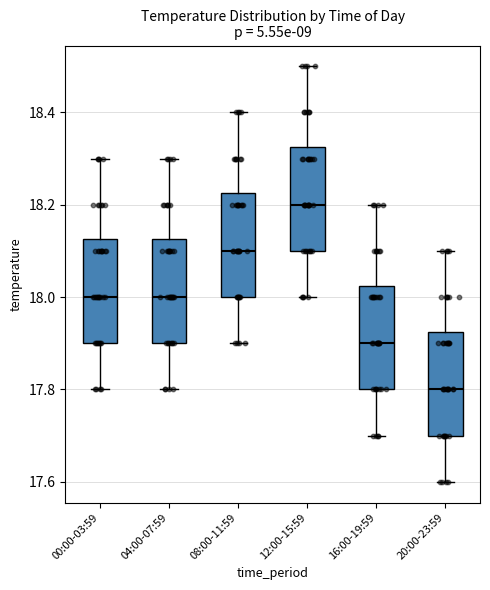

Reading left to right, read every box against the y-axis: the position of its median line, the range the box covers, and the ends of its whiskers. The values are not printed on the chart, so give them approximately, as read against the axis.

00:00-03:59: median 18.00, box 17.90 to 18.12, whiskers 17.80 to 18.30
04:00-07:59: median 18.00, box 17.90 to 18.12, whiskers 17.80 to 18.30
08:00-11:59: median 18.10, box 18.00 to 18.22, whiskers 17.90 to 18.40
12:00-15:59: median 18.20, box 18.10 to 18.32, whiskers 18.00 to 18.50
16:00-19:59: median 17.90, box 17.80 to 18.02, whiskers 17.70 to 18.20
20:00-23:59: median 17.80, box 17.70 to 17.92, whiskers 17.60 to 18.10